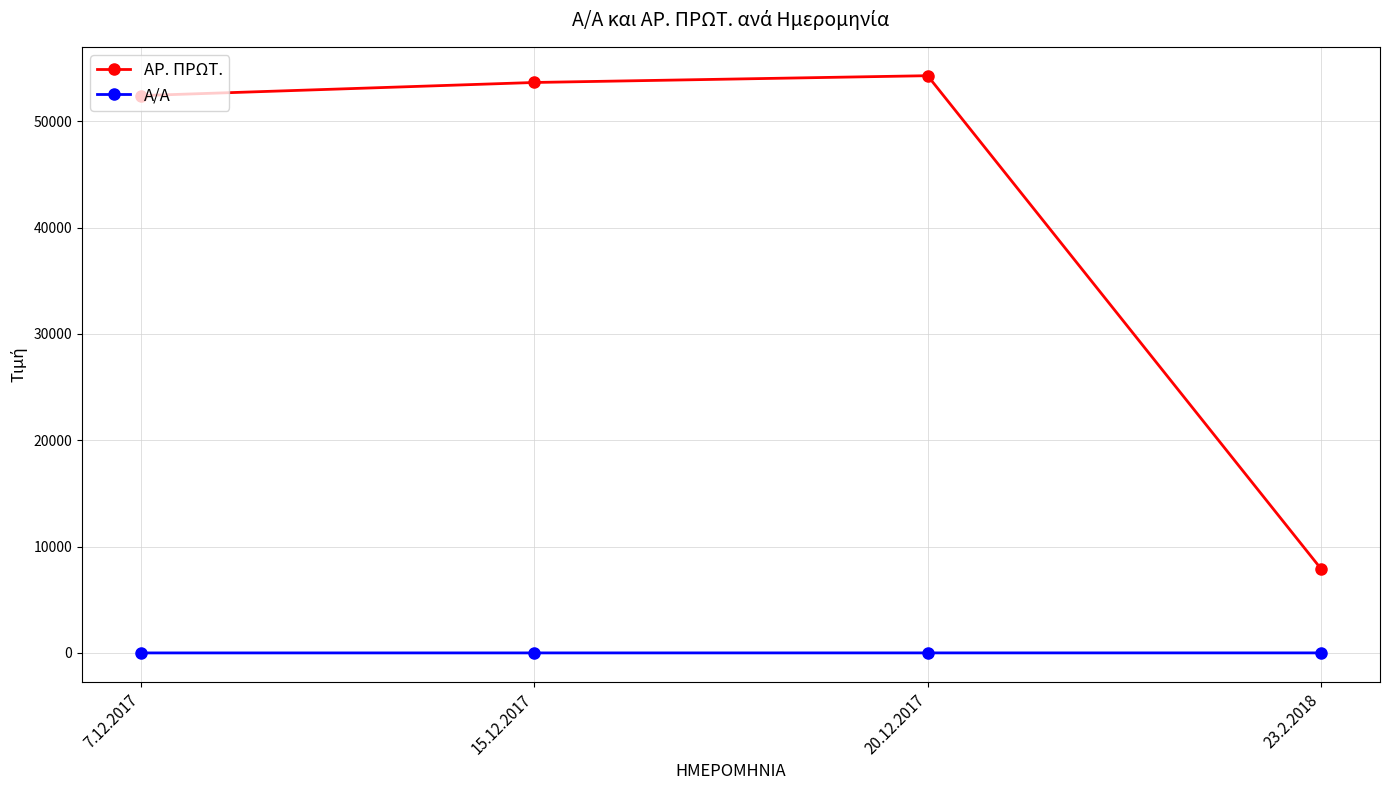

True or false: Α/Α and ΑΡ. ΠΡΩΤ. cross at least once.

False